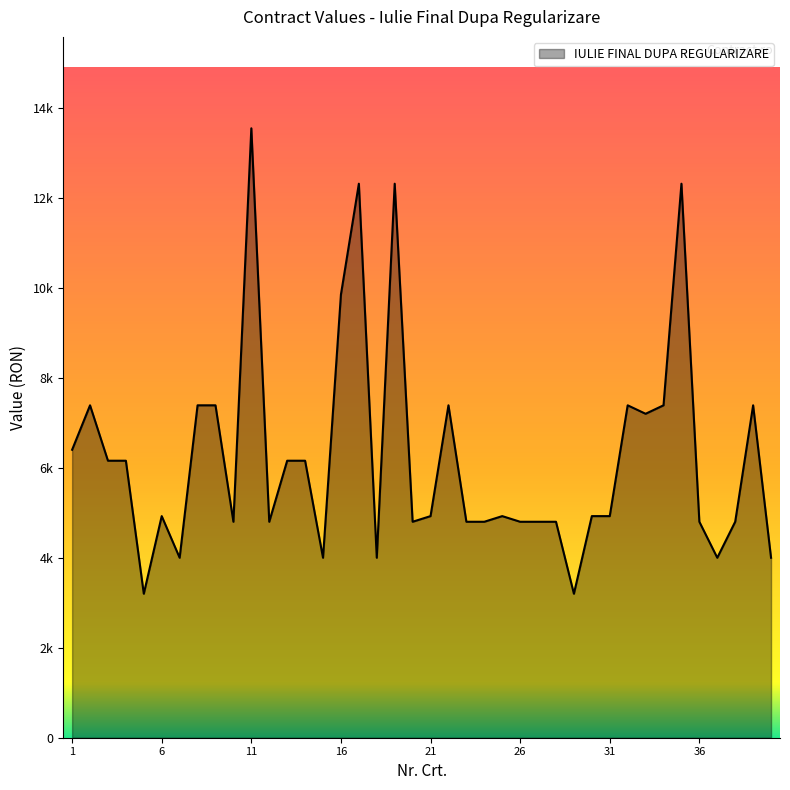

Where is the data nearest to the value 8372?

2